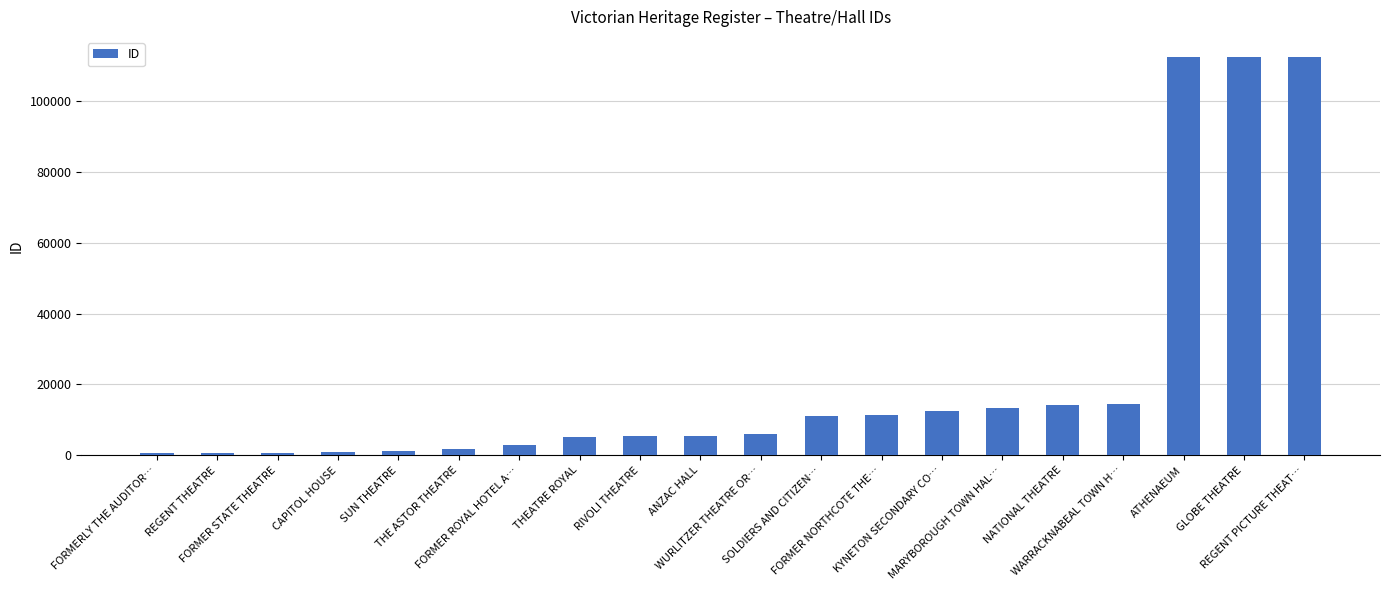

The chart shows a value of 8801 at MARYBOROUGH TOWN HAL…. True or false?

False